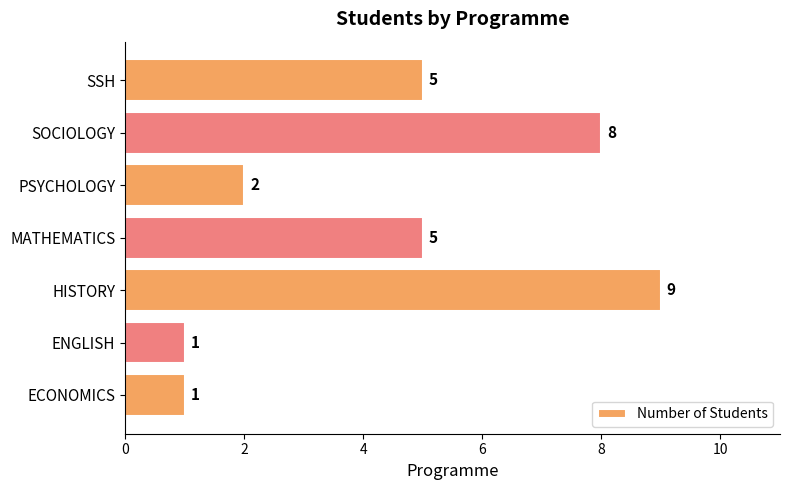

How many values are between 1 and 8?

6